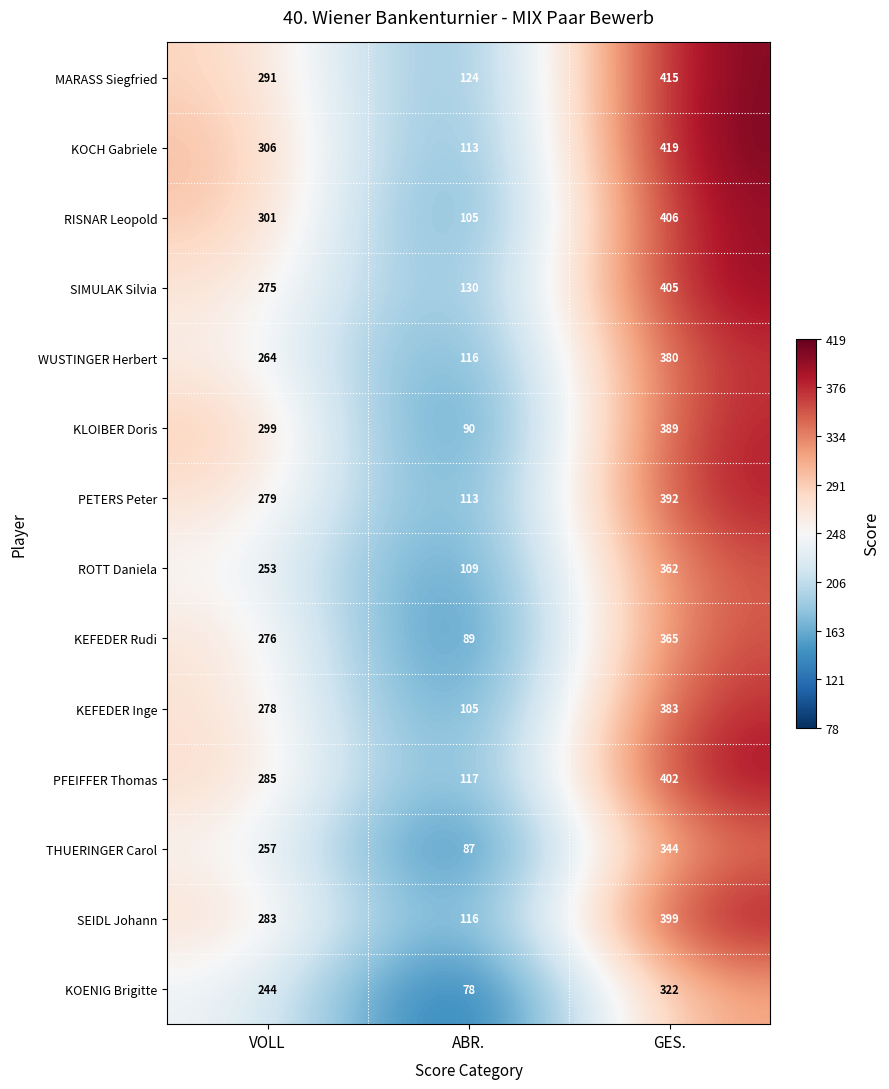

What is the total value across all series at ABR.?

1492